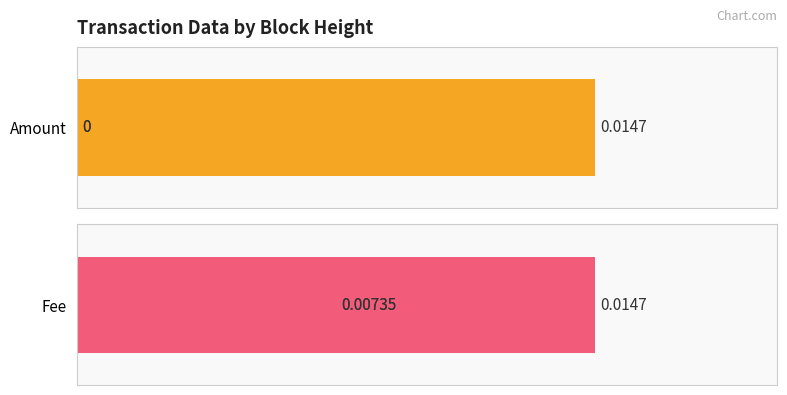

Does the chart contain any negative values?

No